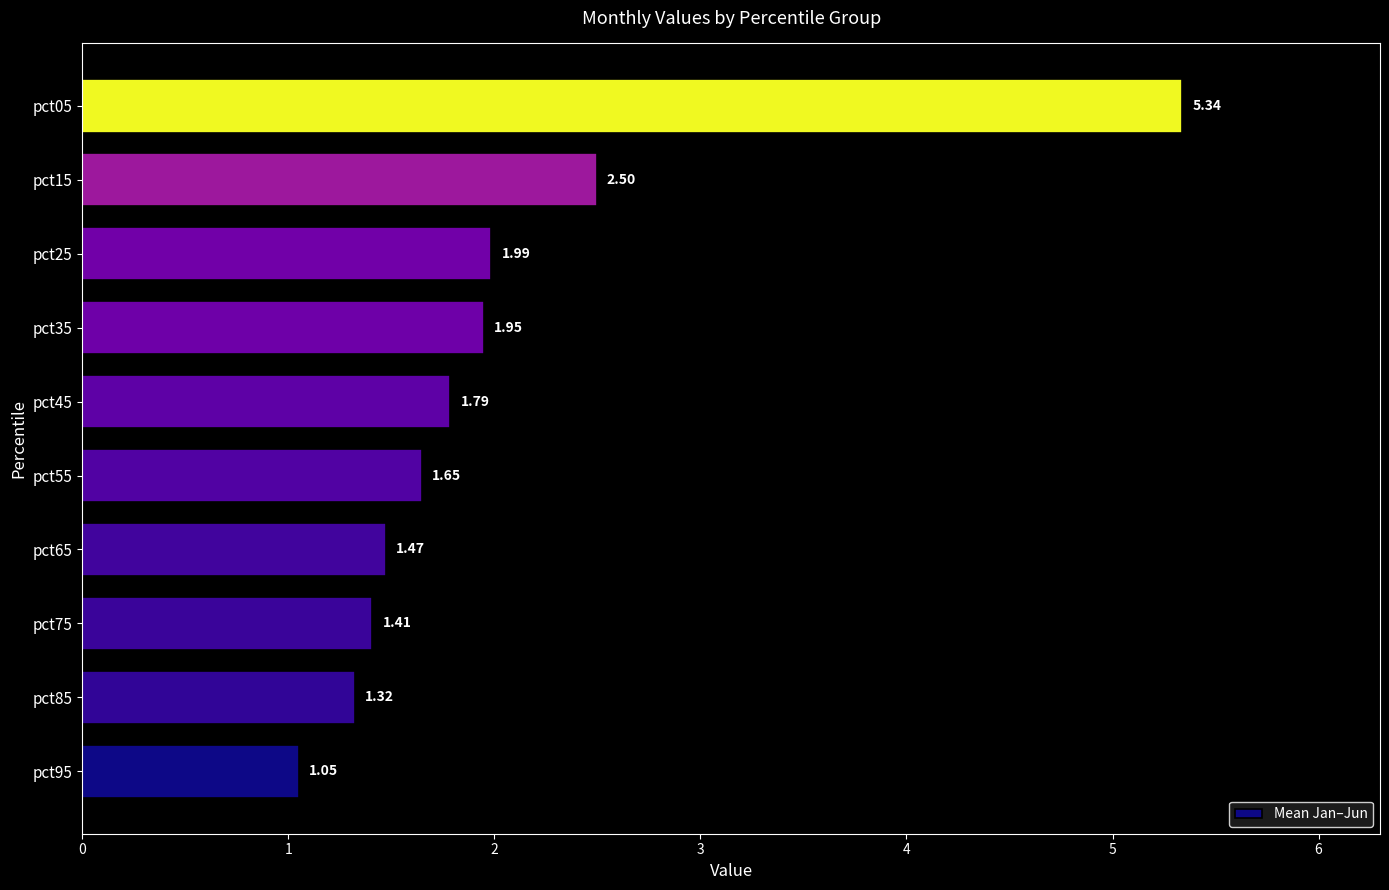

What is the sum of the values at pct85 and pct25?

3.3